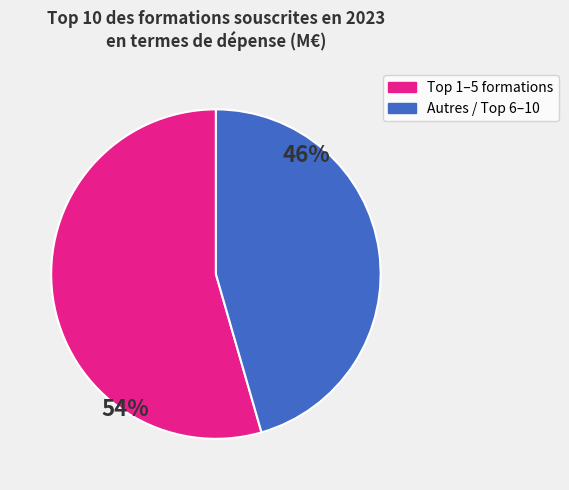

Count the number of slices in the pie.

2